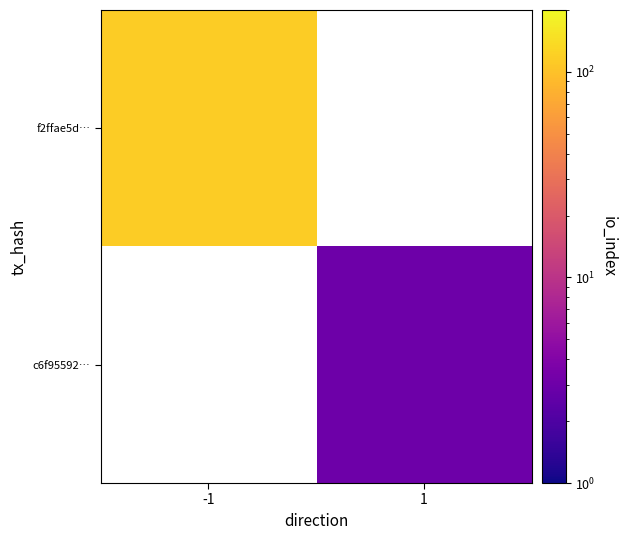

At how many categories does at least one series exceed 17?

1